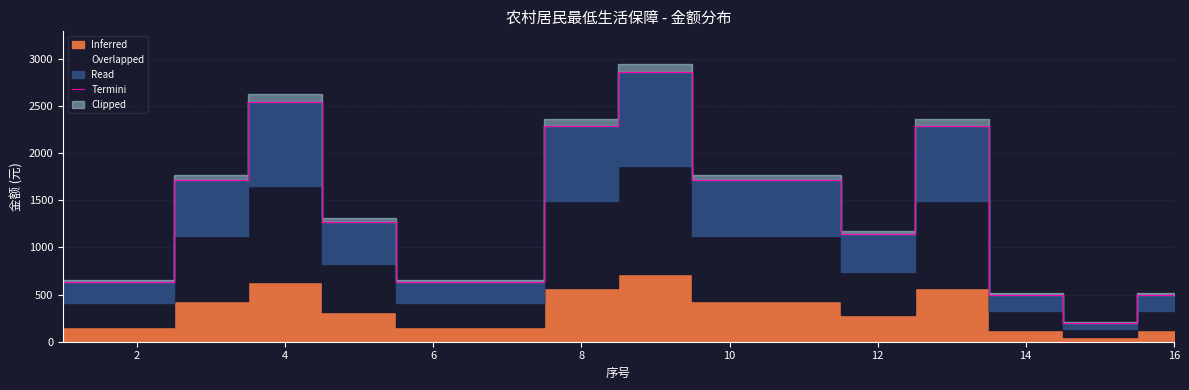

What is the minimum value for Termini?

200